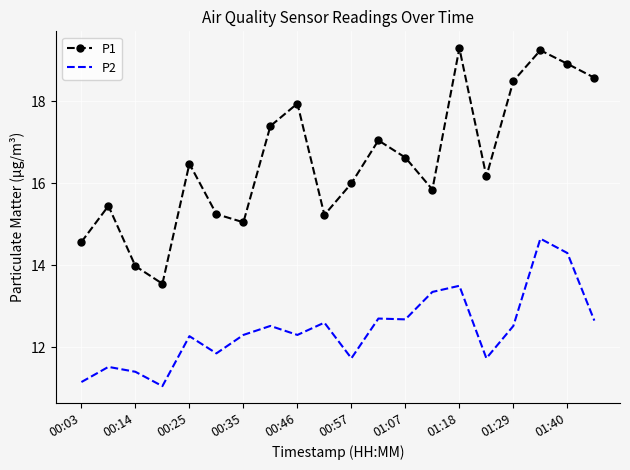

Which series has the largest total across all categories?

P1